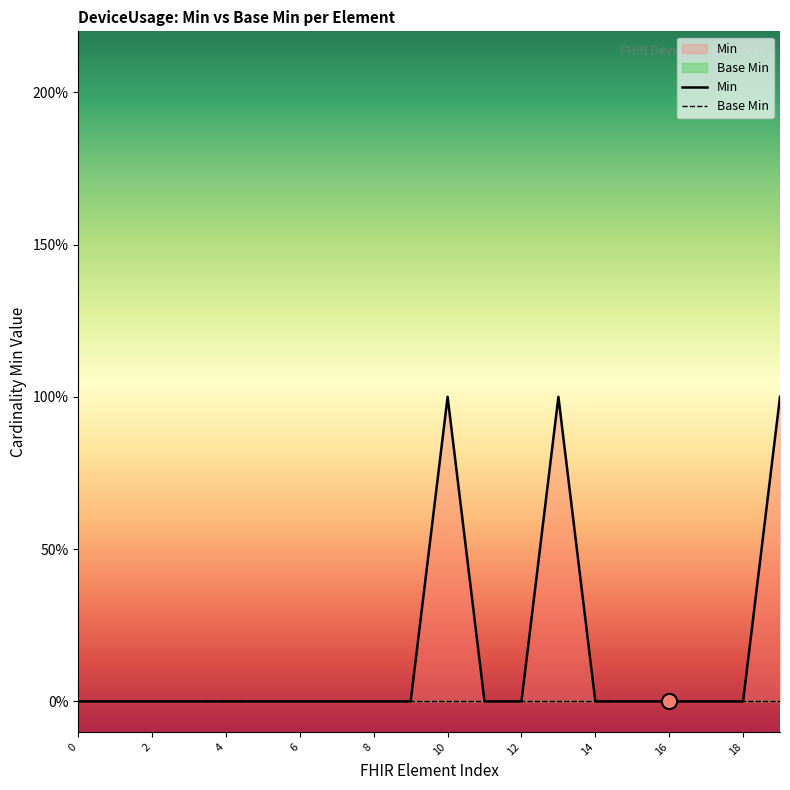

At which category is the sum across all series the highest?

10